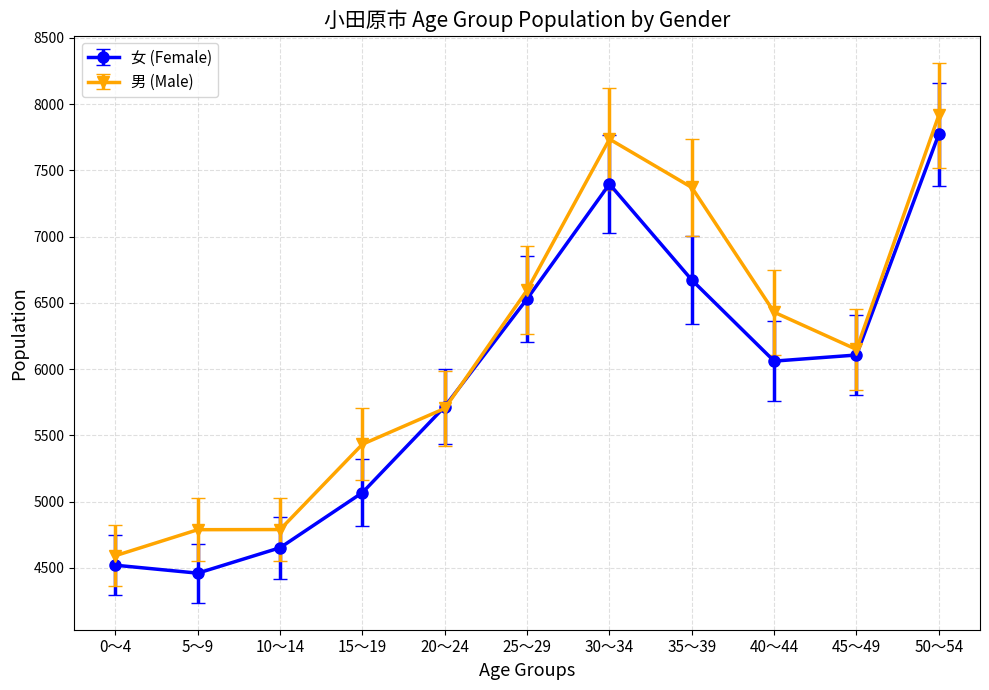

What is the sum of the 女 (Female) values at 0～4 and 30～34?

11918